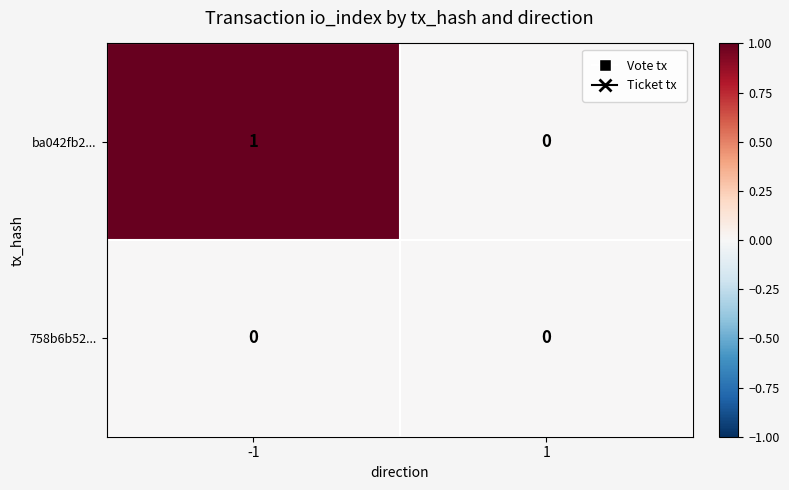

What is the greatest value displayed?

1